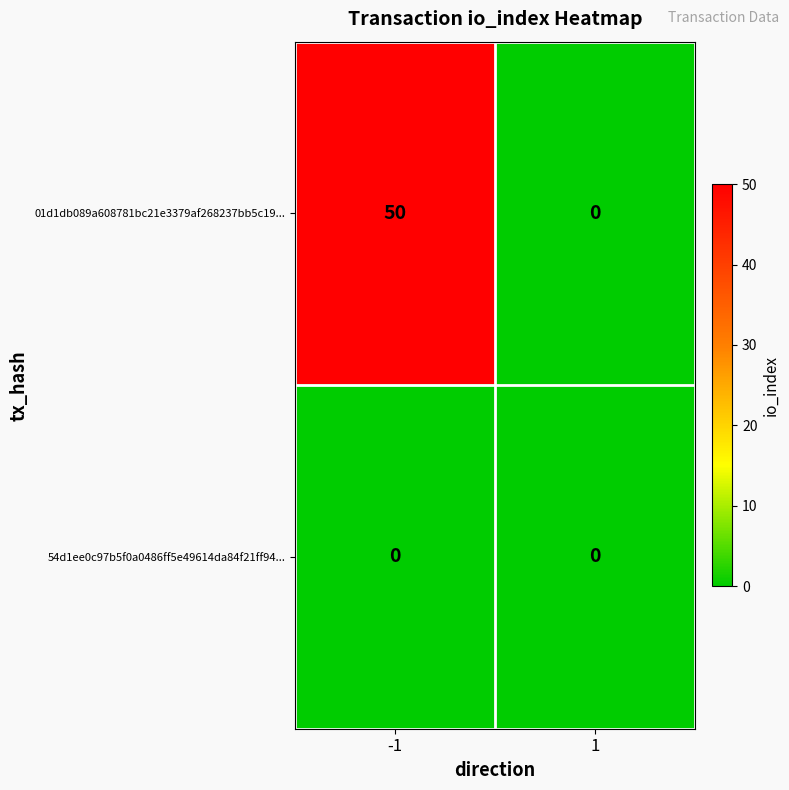

List the series in order of their overall mean, lowest first.

54d1ee0c97b5f0a0486ff5e49614da84f21ff94..., 01d1db089a608781bc21e3379af268237bb5c19...